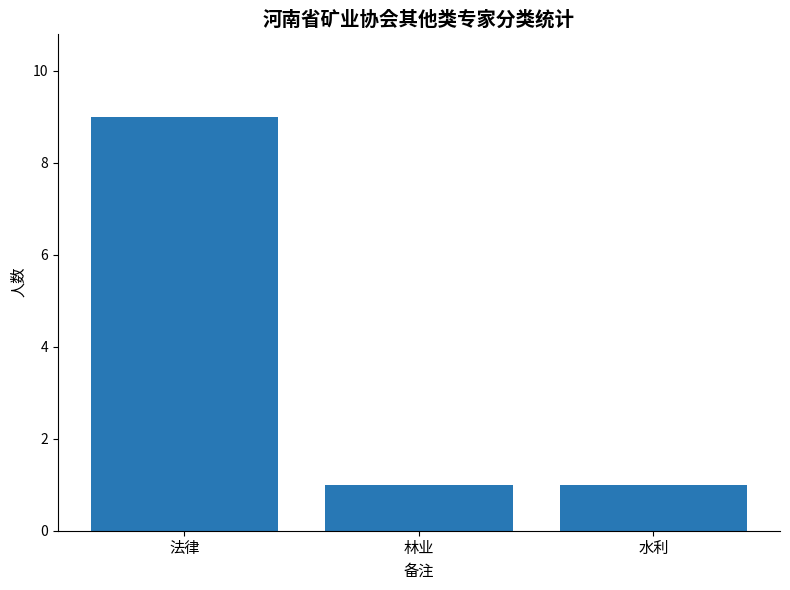

Reading right to left, list all the values displayed in this chart.

1	1	9